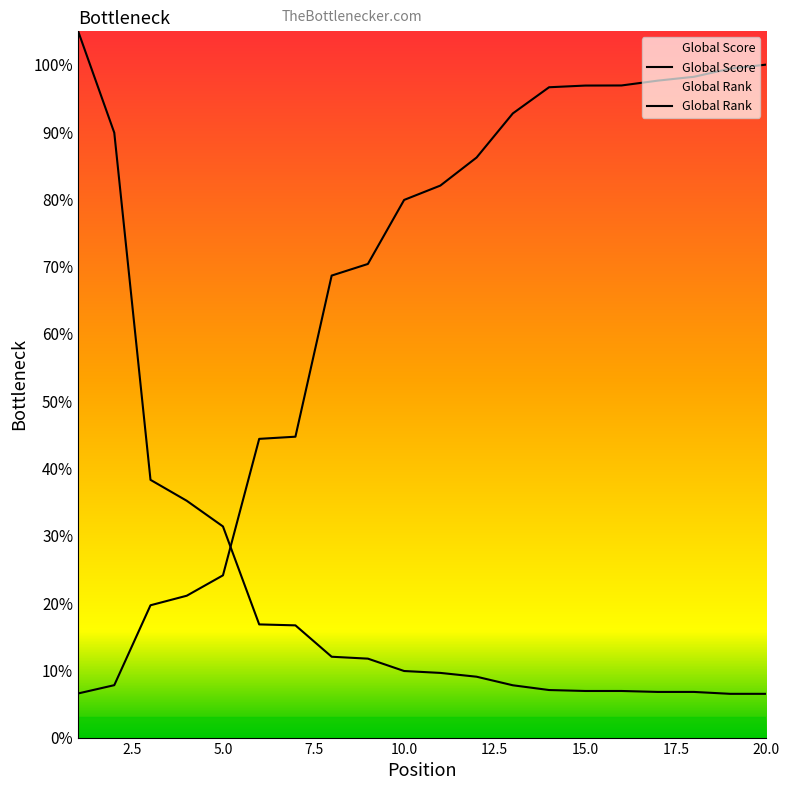

List the labels in order of Global Rank (scaled) value, smallest first.

1, 2, 3, 4, 5, 6, 7, 8, 9, 10, 11, 12, 13, 14, 15, 16, 17, 18, 19, 20